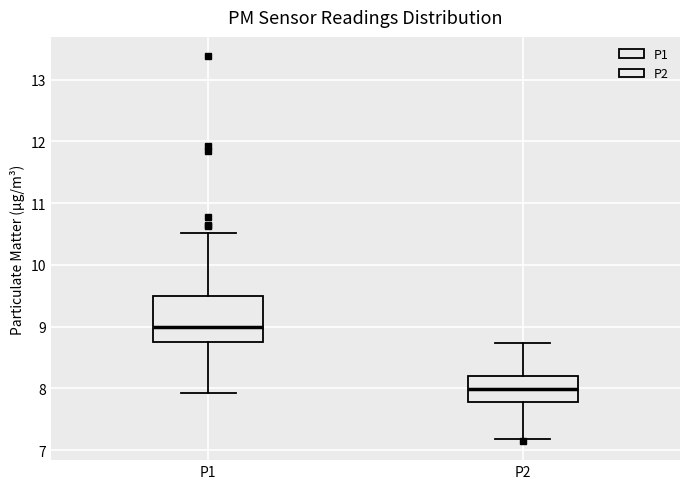

Comparing the boxes themselves (not the whiskers), which one is the tallest?

P1